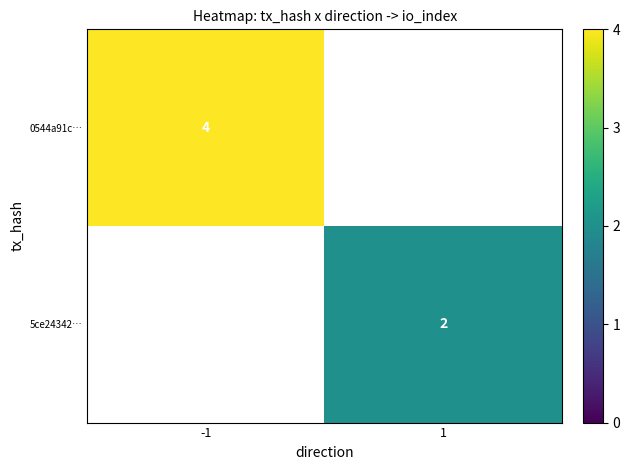

The value of 5ce24342… at 1 is 2. True or false?

True